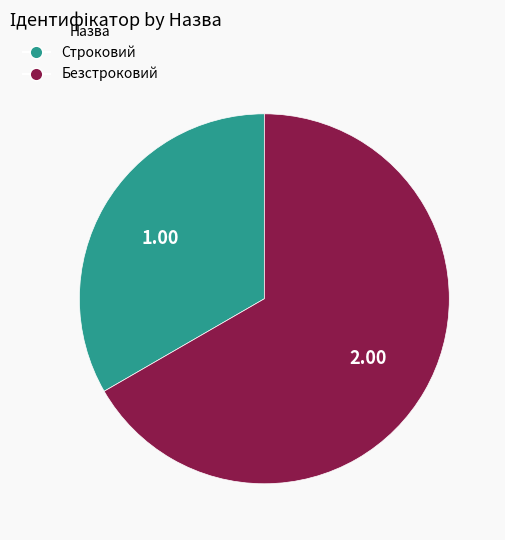

Approximately how many times larger is the value at Строковий compared to Безстроковий?

0.5